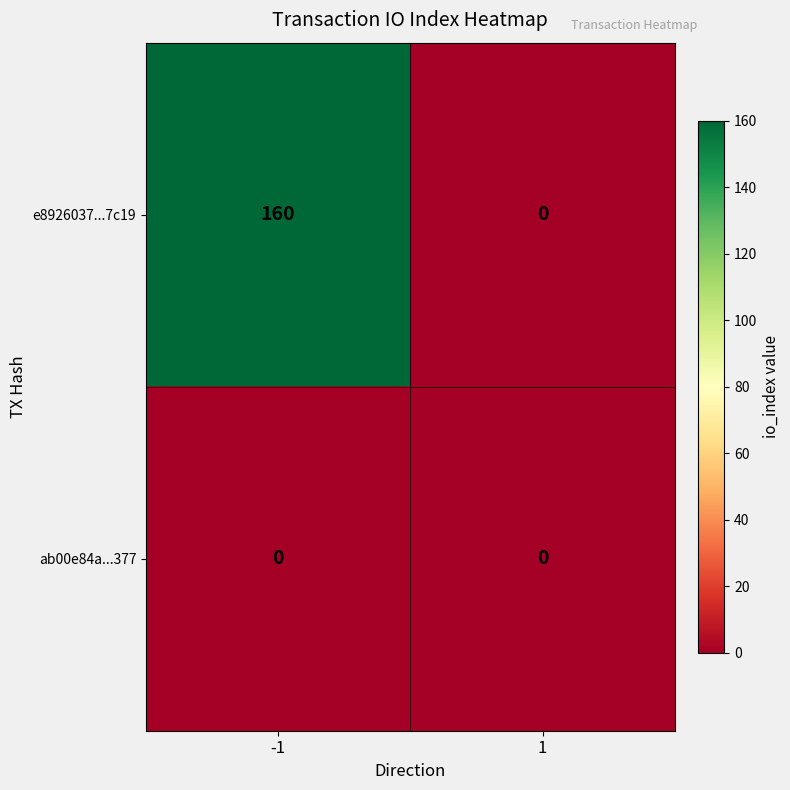

List the labels in order of e8926037...7c19 value, largest first.

-1, 1